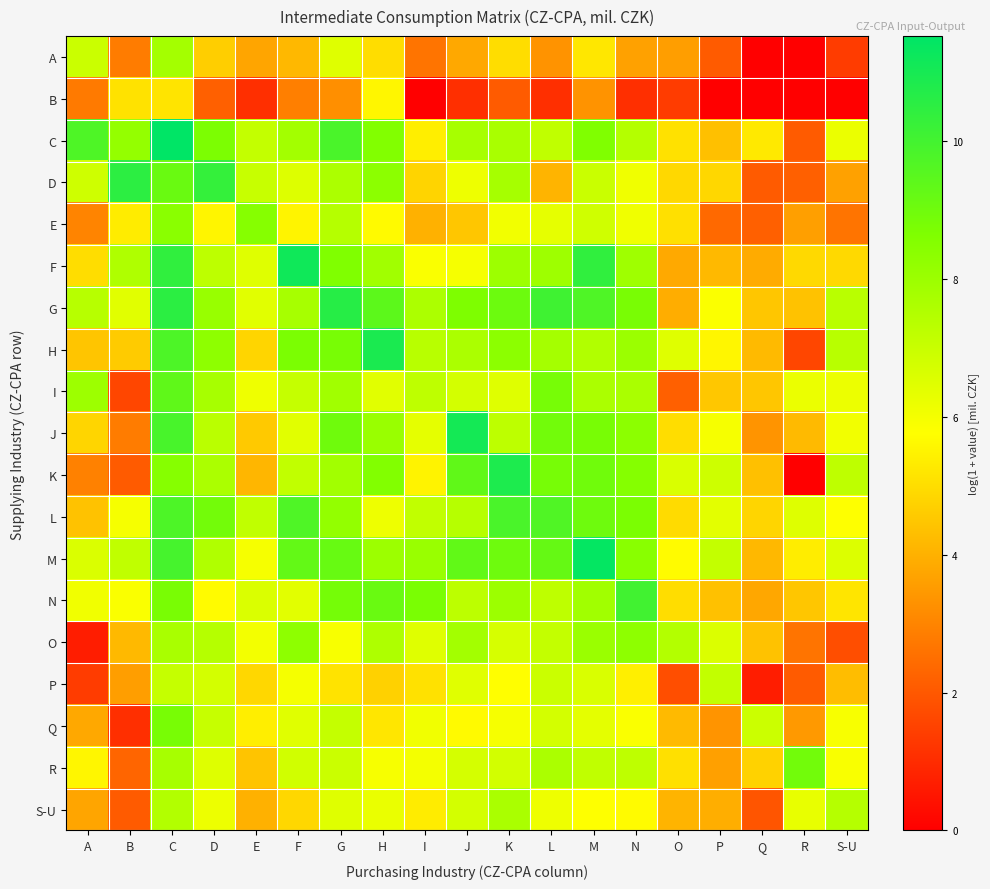

Between R and J, which is larger?

J